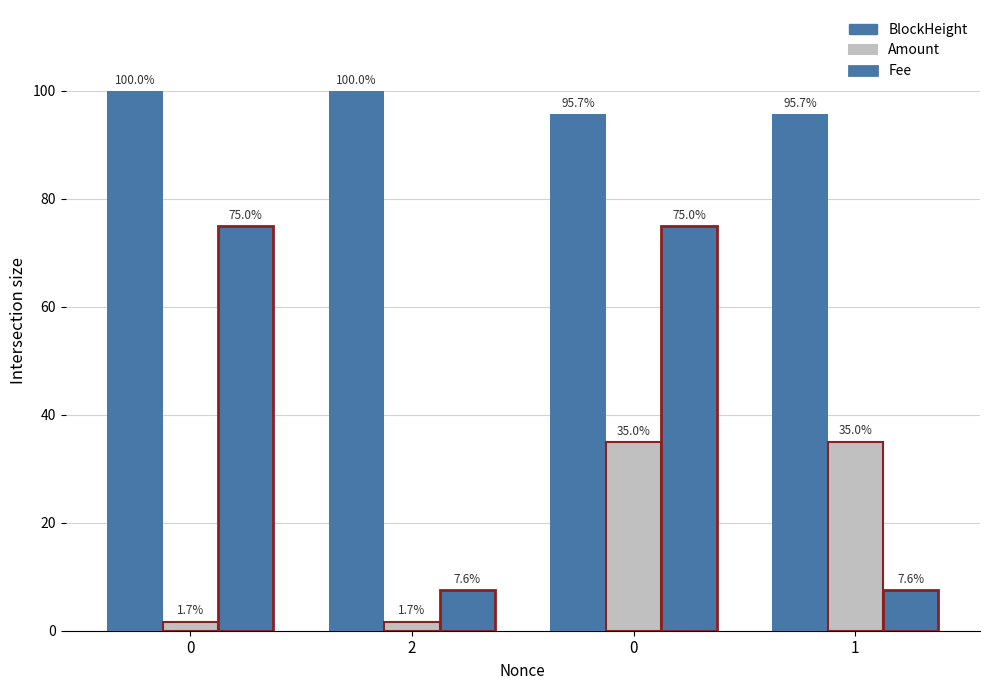

What is the difference between the highest and lowest values at 2?

98.3